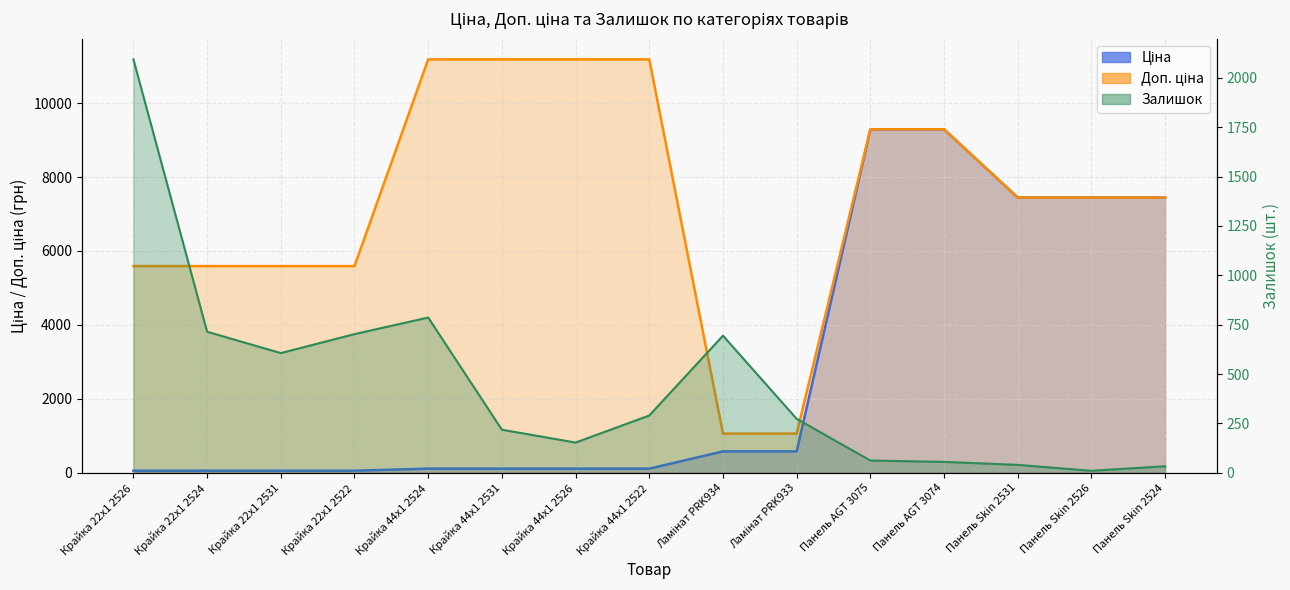

What is the spread (max minus min) of values at Крайка 44x1 2526?

11070.2